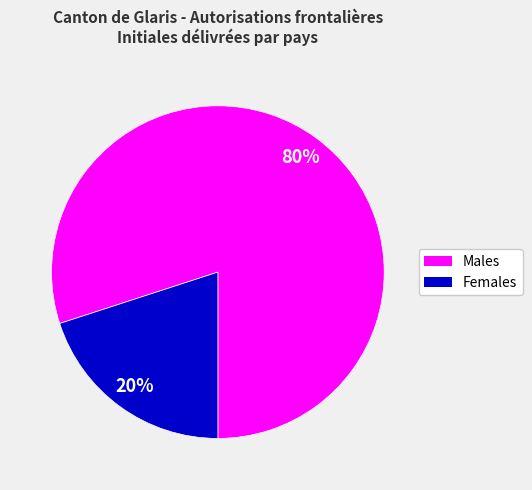

To the nearest percent, what is the average slice percentage?

50%